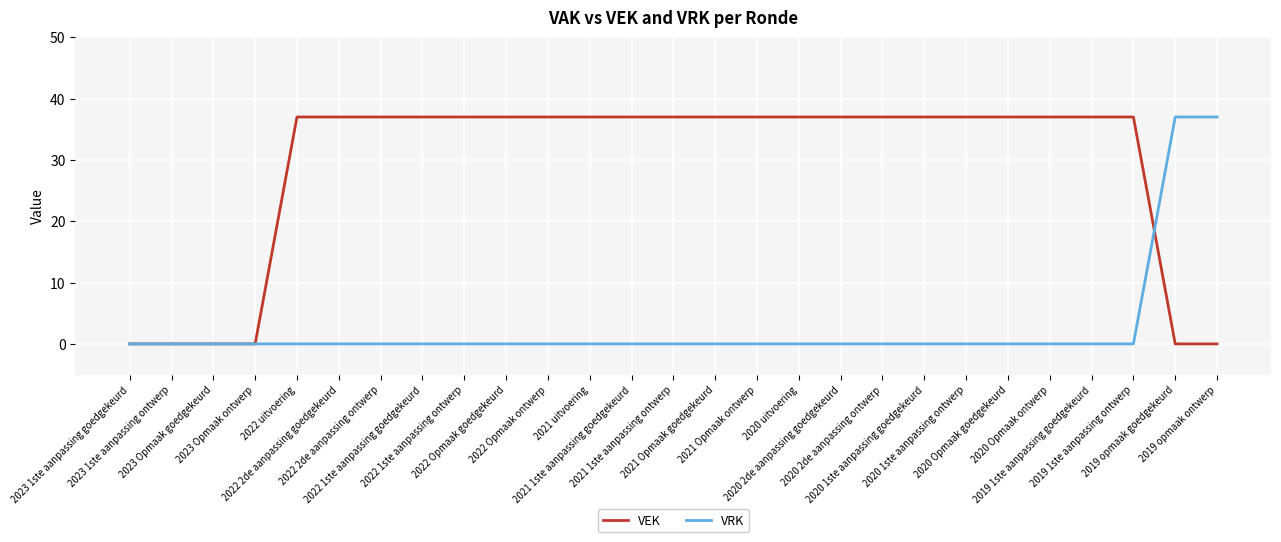

What is the greatest value displayed?

37